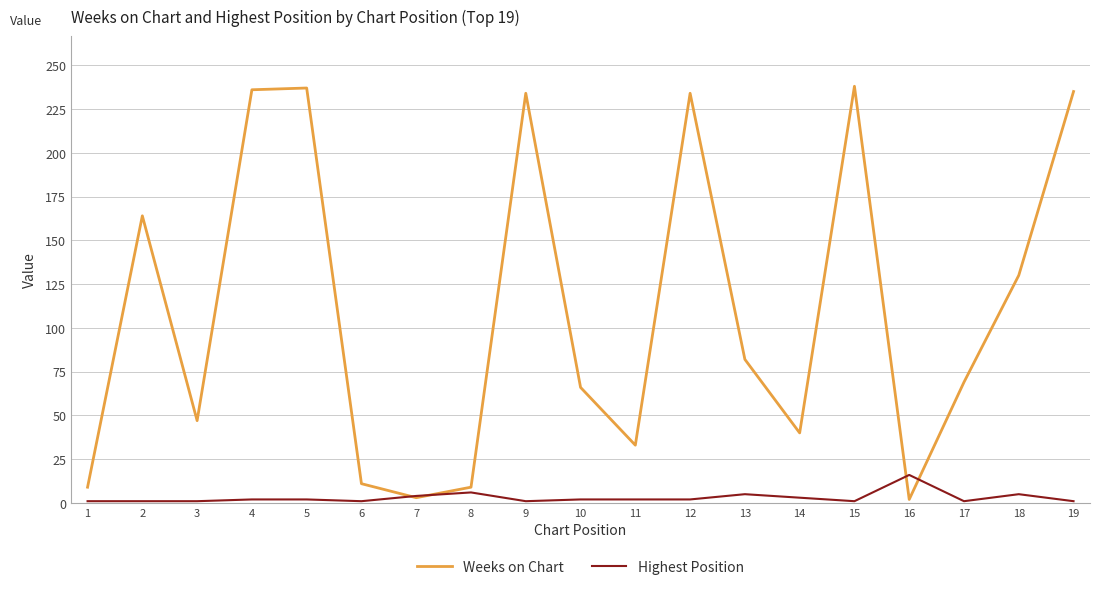

At how many categories does at least one series exceed 140?

7